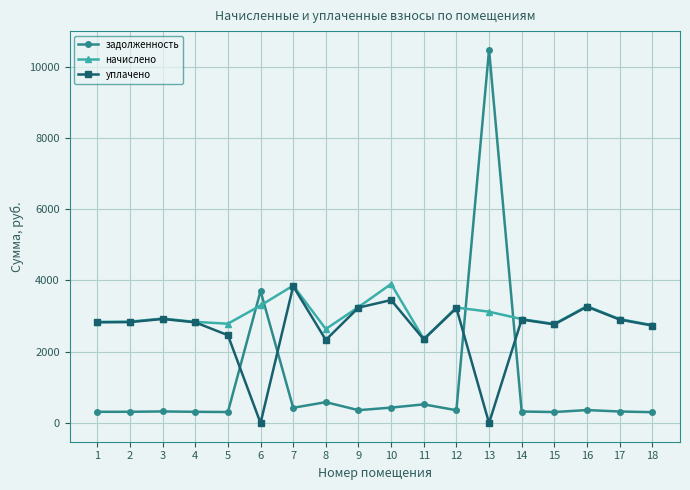

What is the total value across all series at 7?

8121.8